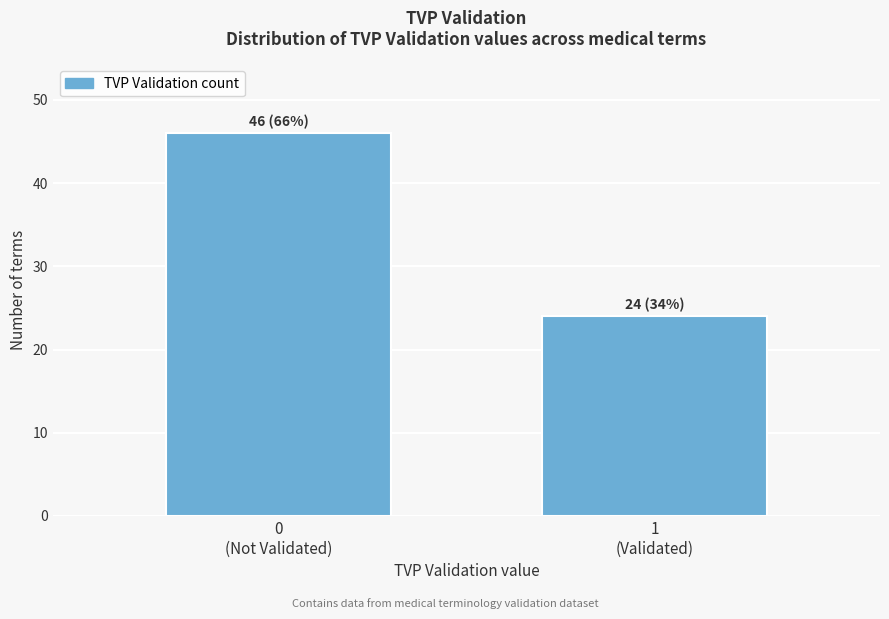

Reading left to right, list all the values displayed in this chart.

46	24